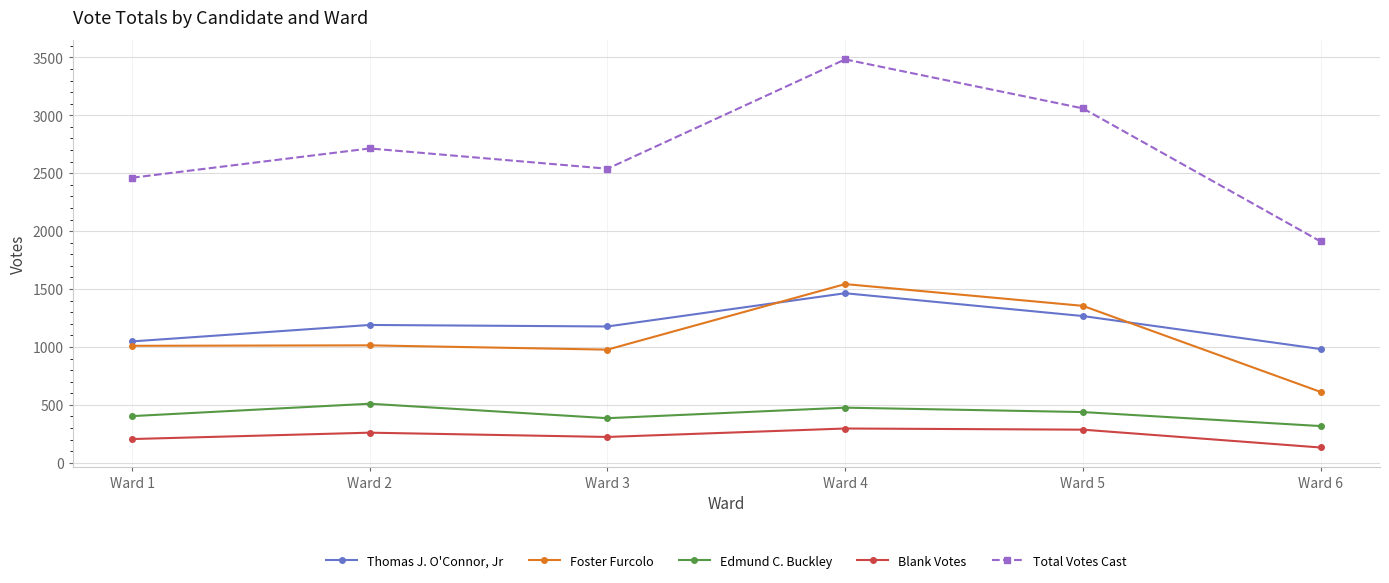

Between Ward 4 and Ward 6, which series saw the biggest shift?

Total Votes Cast